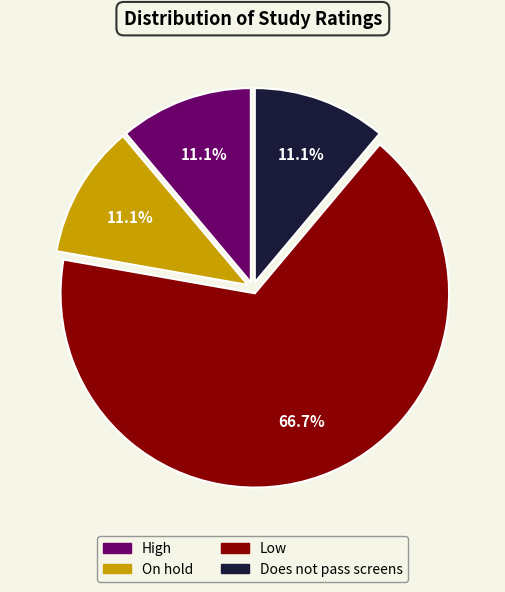

Does any single category account for the majority?

Yes